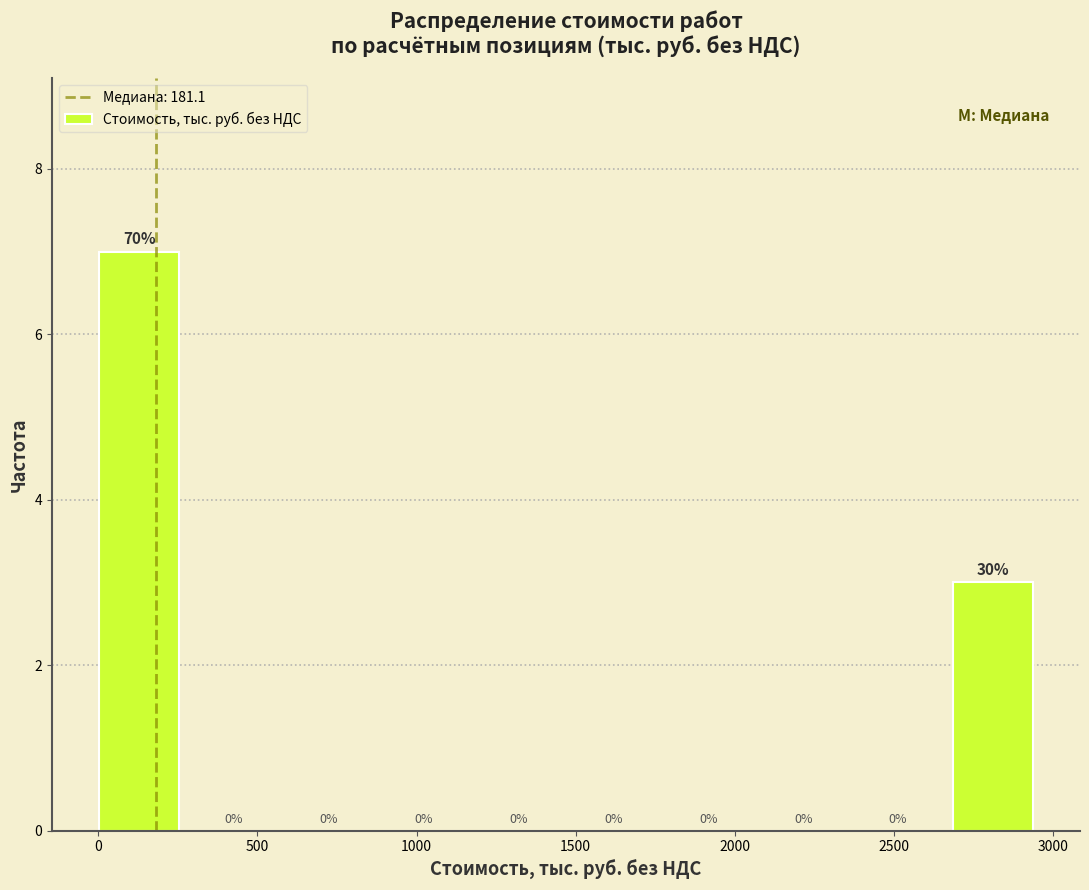

Which range on the x-axis has the tallest bar?

0 to 300